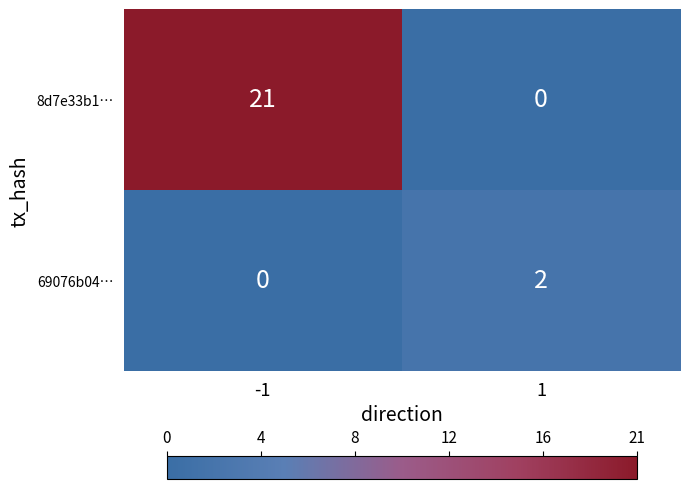

Reading left to right, list all the values displayed in this chart.

8d7e33b1…: 21	0
69076b04…: 0	2